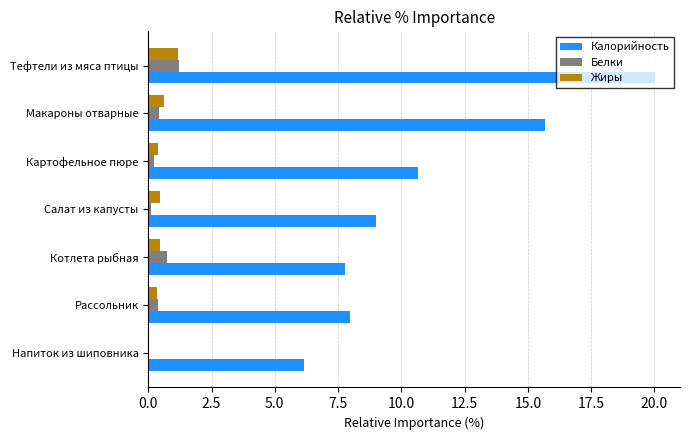

At which category does the chart reach its peak across all series?

Тефтели из мяса птицы